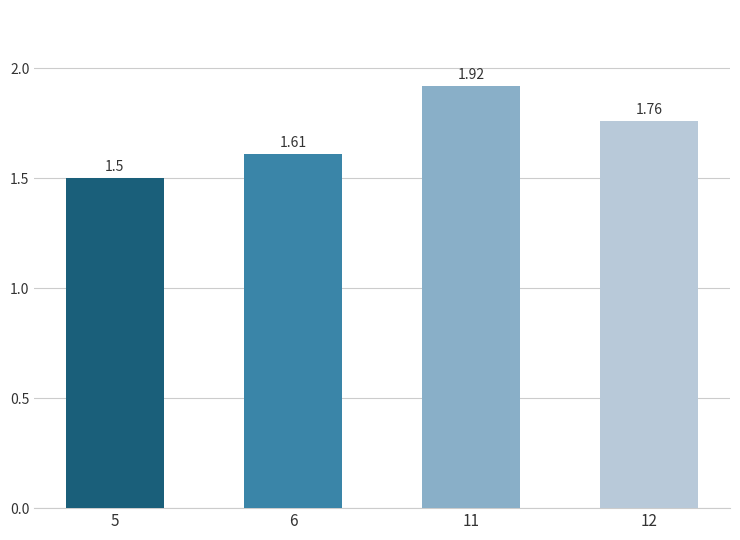

List the labels in order of value, largest first.

11, 12, 6, 5